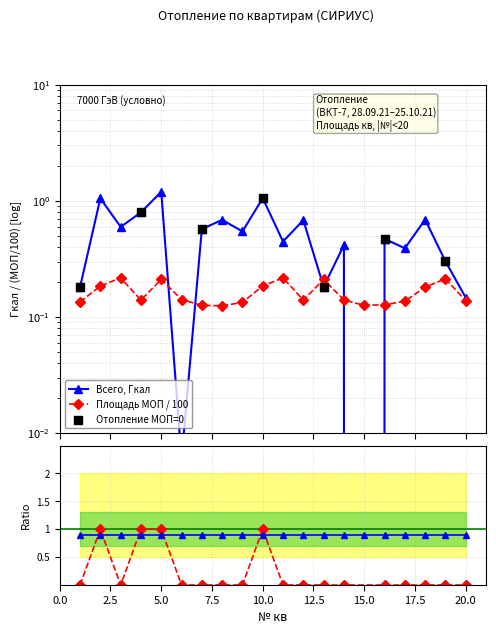

Which series has the largest total across all categories?

Всего, Гкал